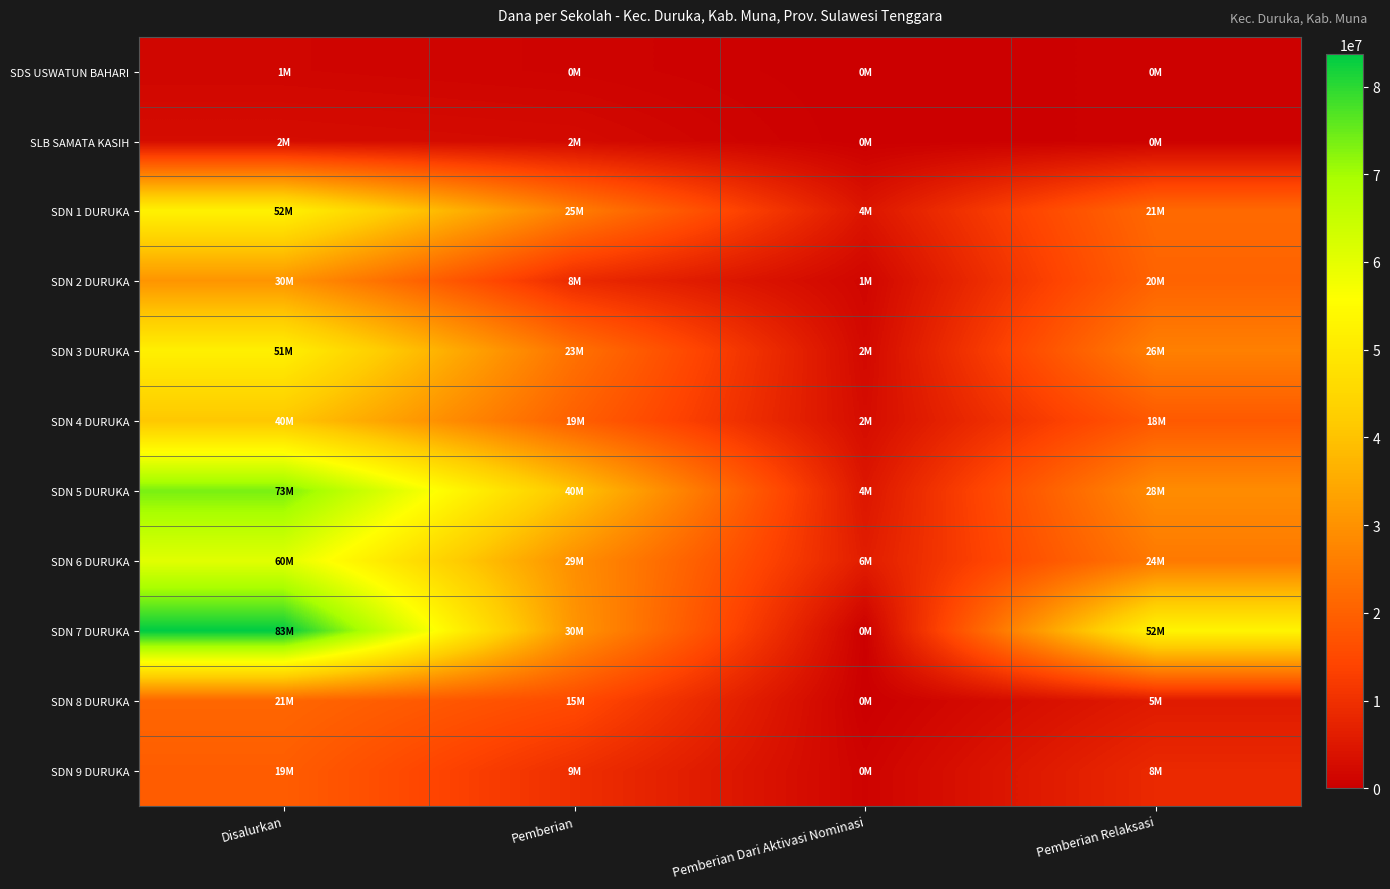

How many distinct data groups are displayed?

11